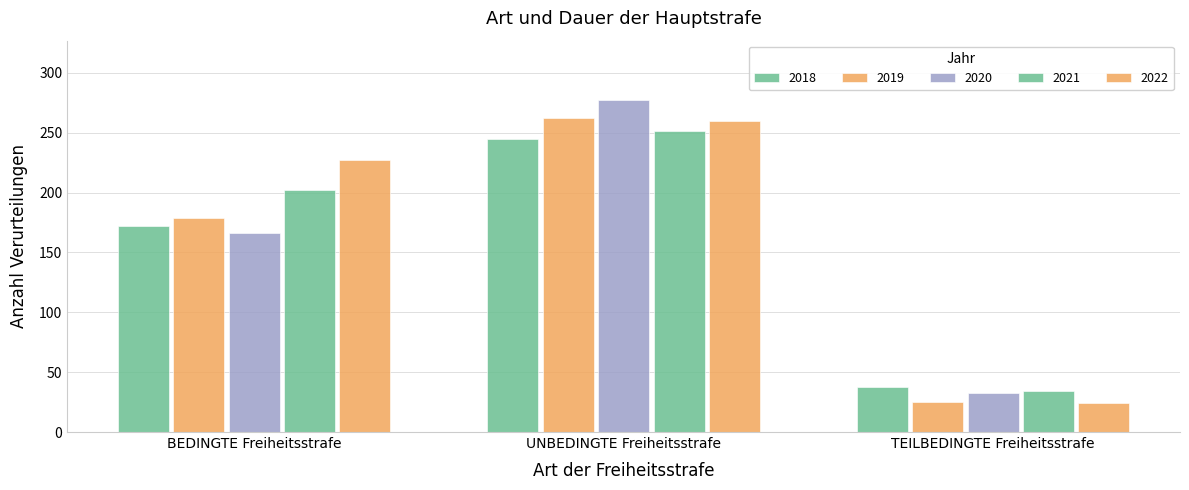

What position from the left is UNBEDINGTE Freiheitsstrafe?

2